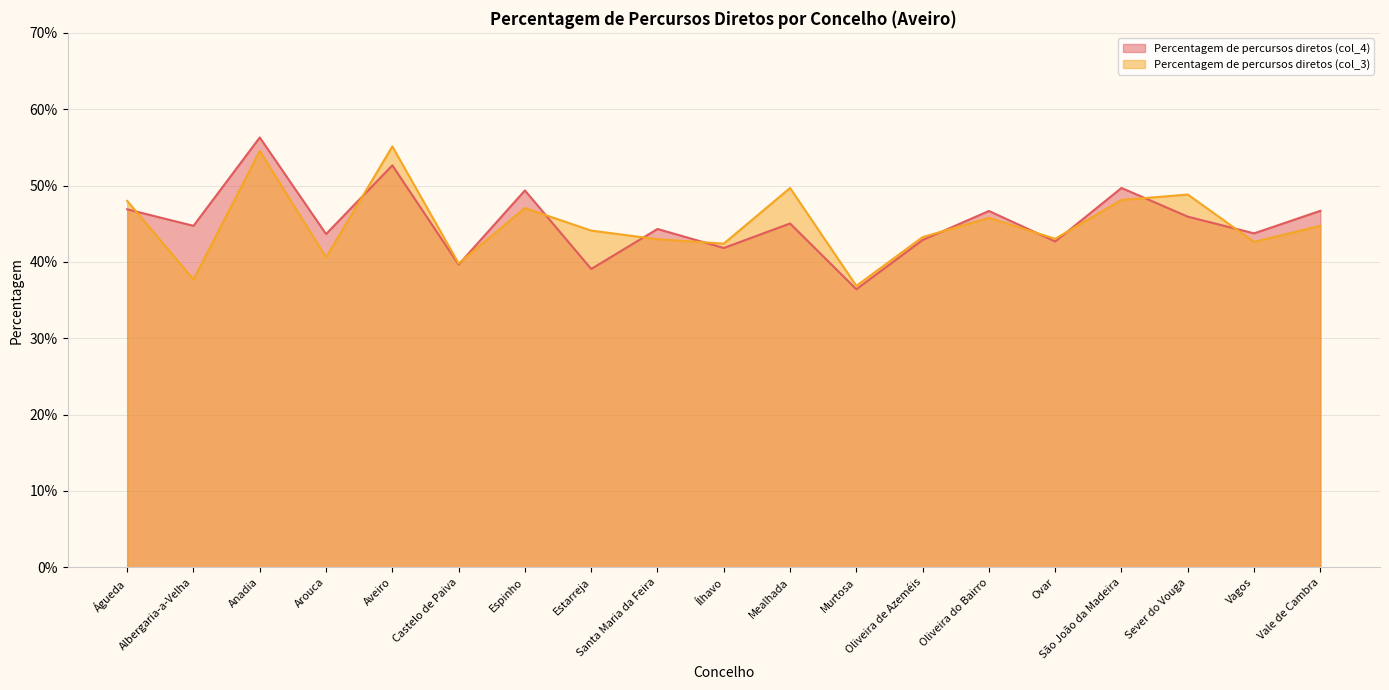

List the series in order of their peak value, lowest first.

Percentagem de percursos diretos (col_3), Percentagem de percursos diretos (col_4)